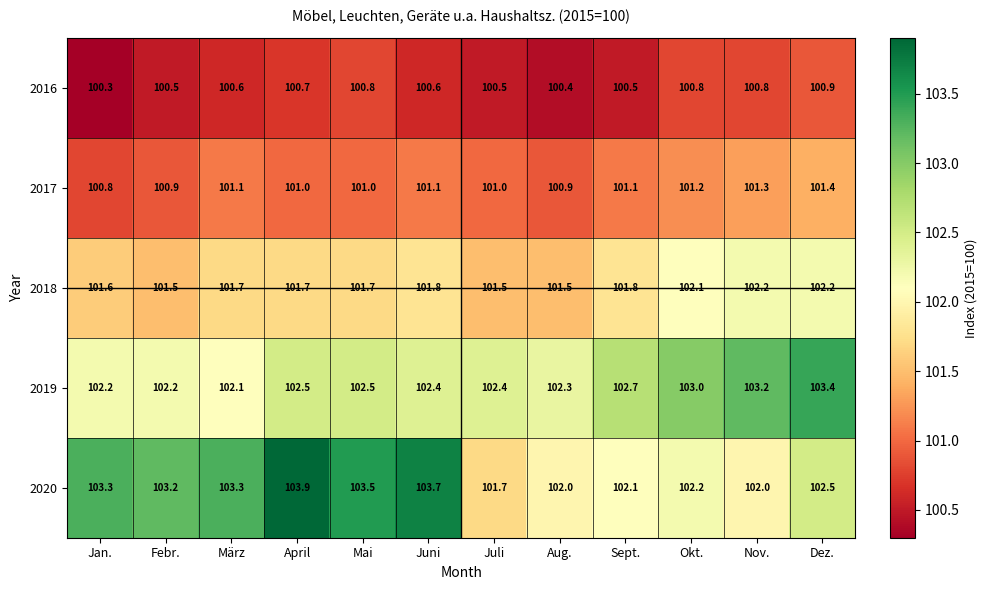

What is the total value across all series at Dez.?

510.4